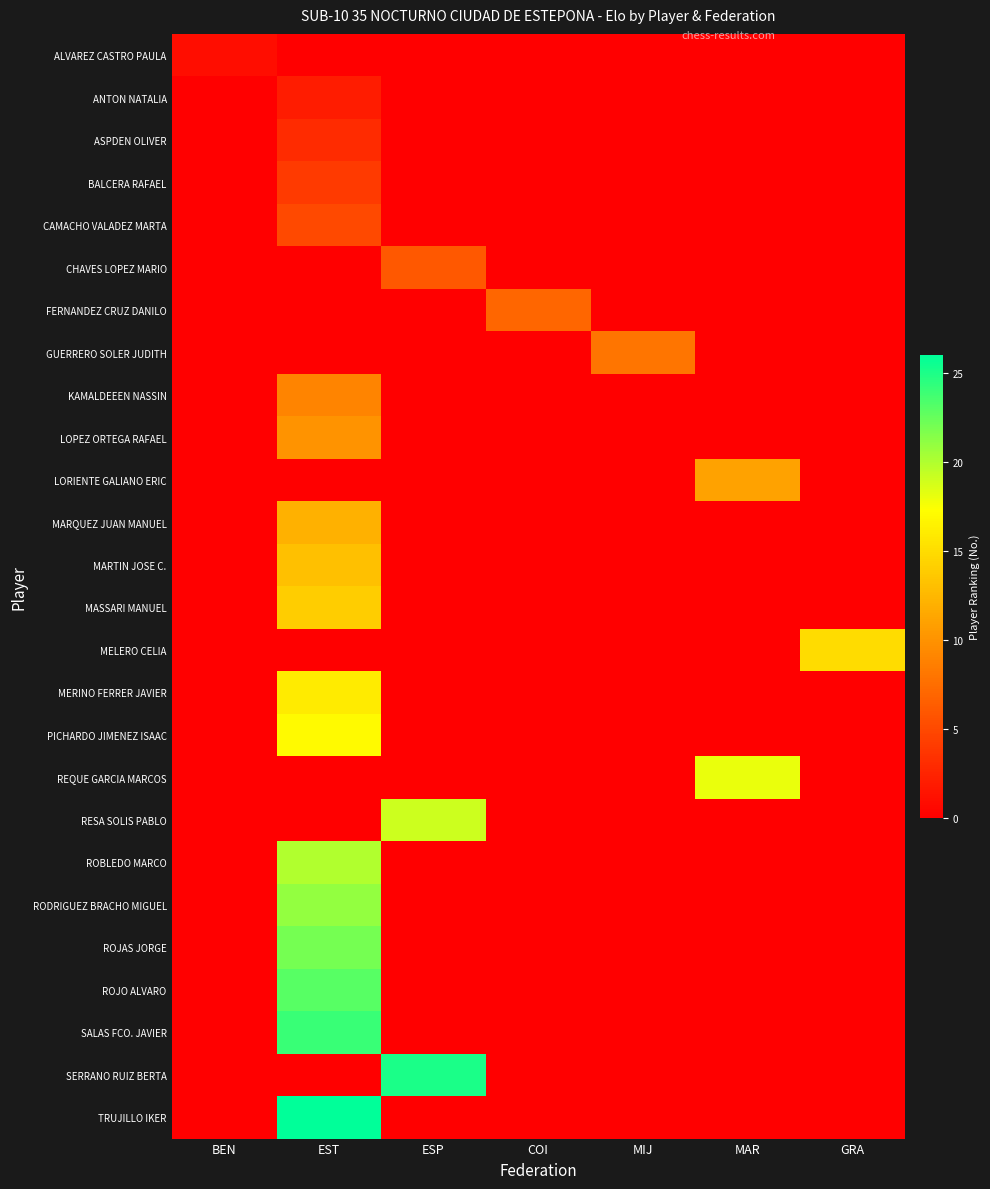

What is the total value across all series at MAR?

29